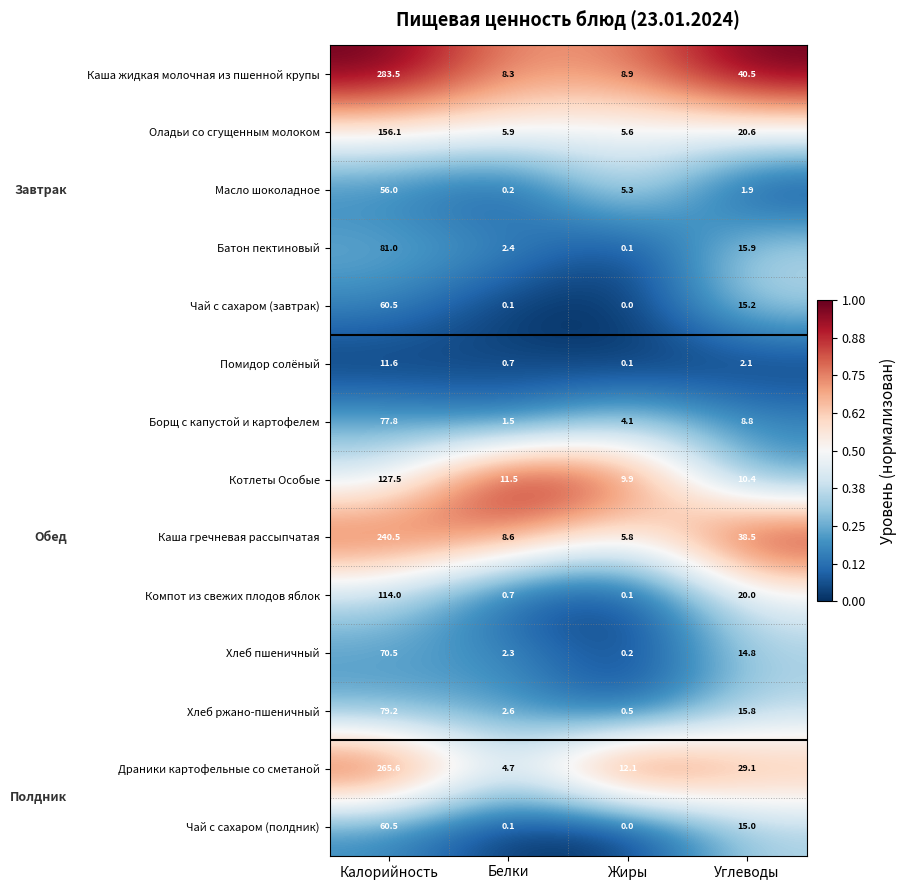

The Драники картофельные со сметаной series shows 29.1 at Углеводы. True or false?

True